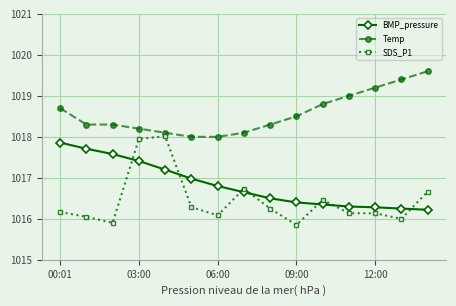

How many series are shown in this chart?

3